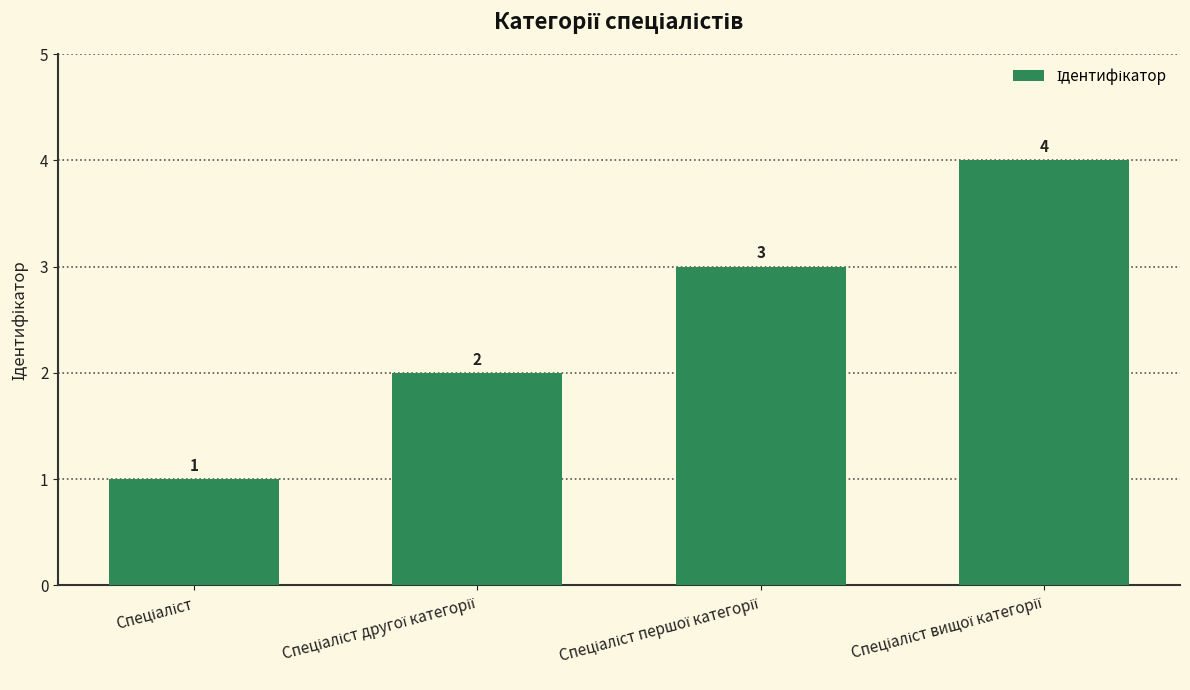

What is the greatest value displayed?

4